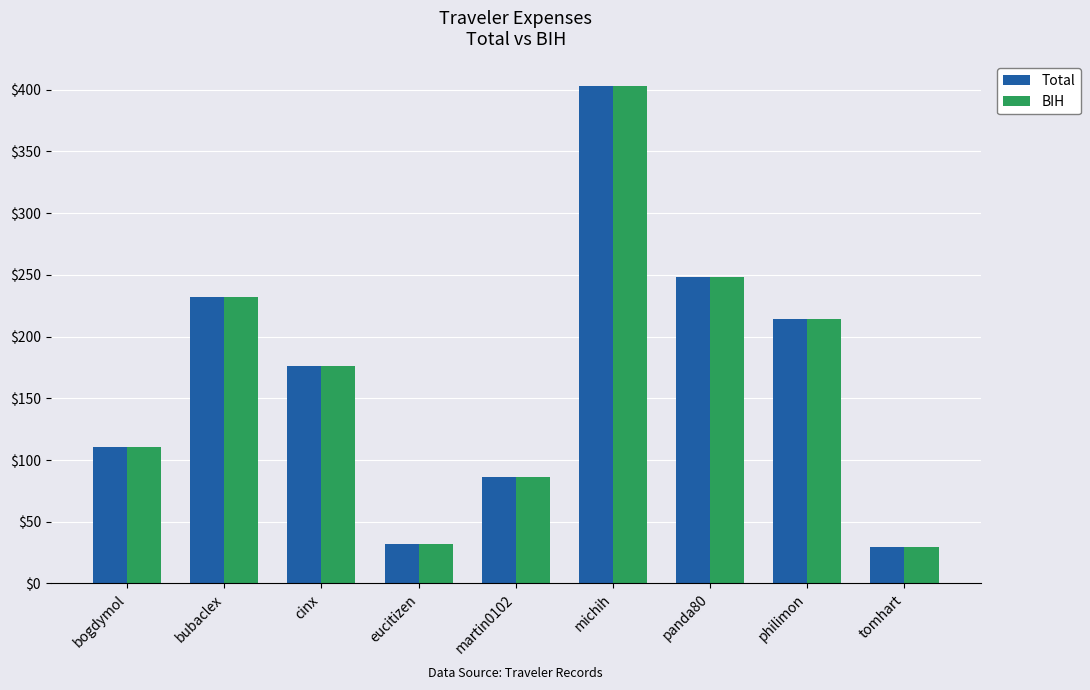

What is the label of the 4th bar from the right?

michih